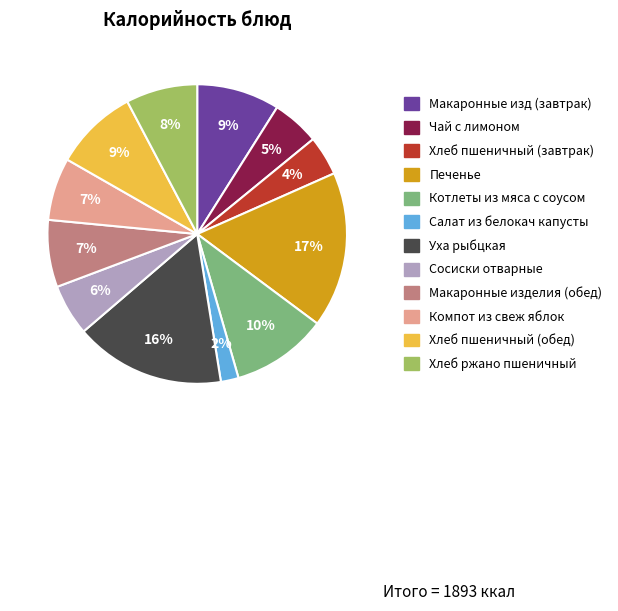

Is it true that Сосиски отварные is 6% of the pie?

True